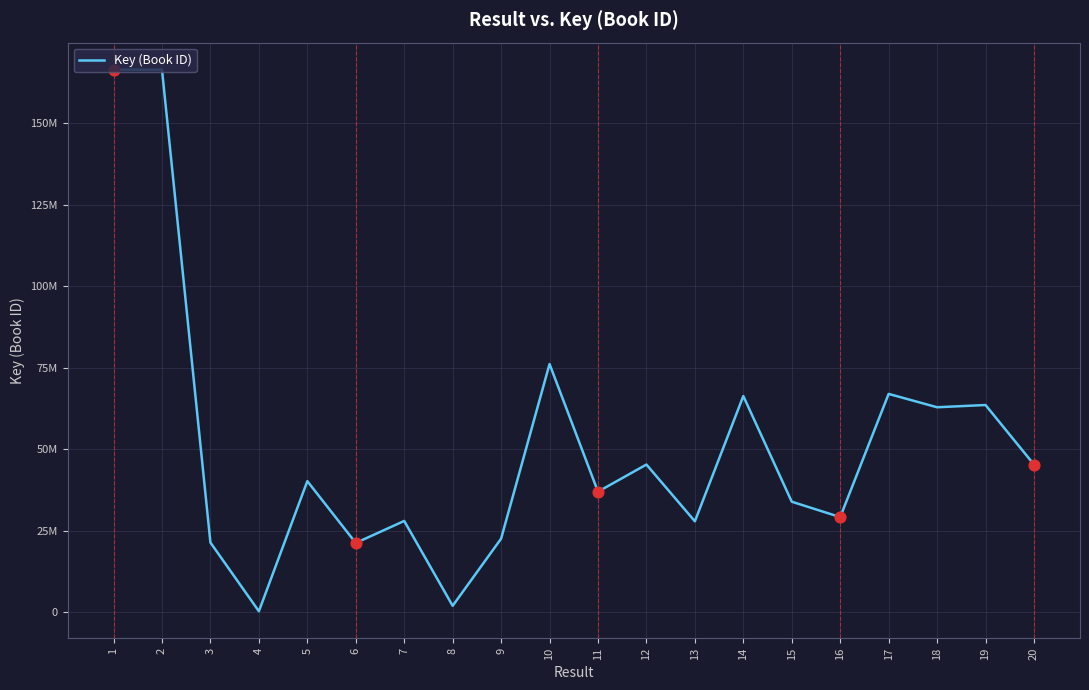

Between 1 and 6, which is larger?

1